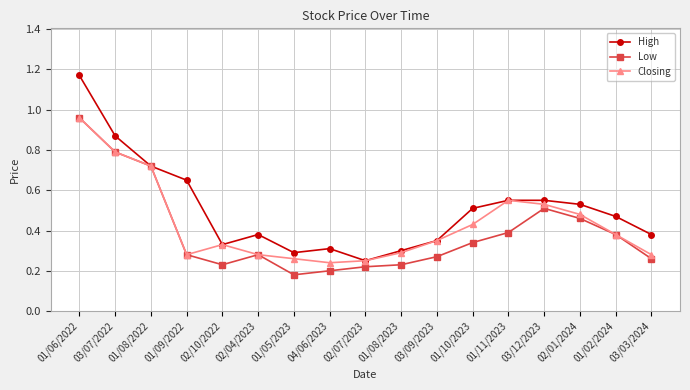

List the series in order of their overall mean, lowest first.

Low, Closing, High